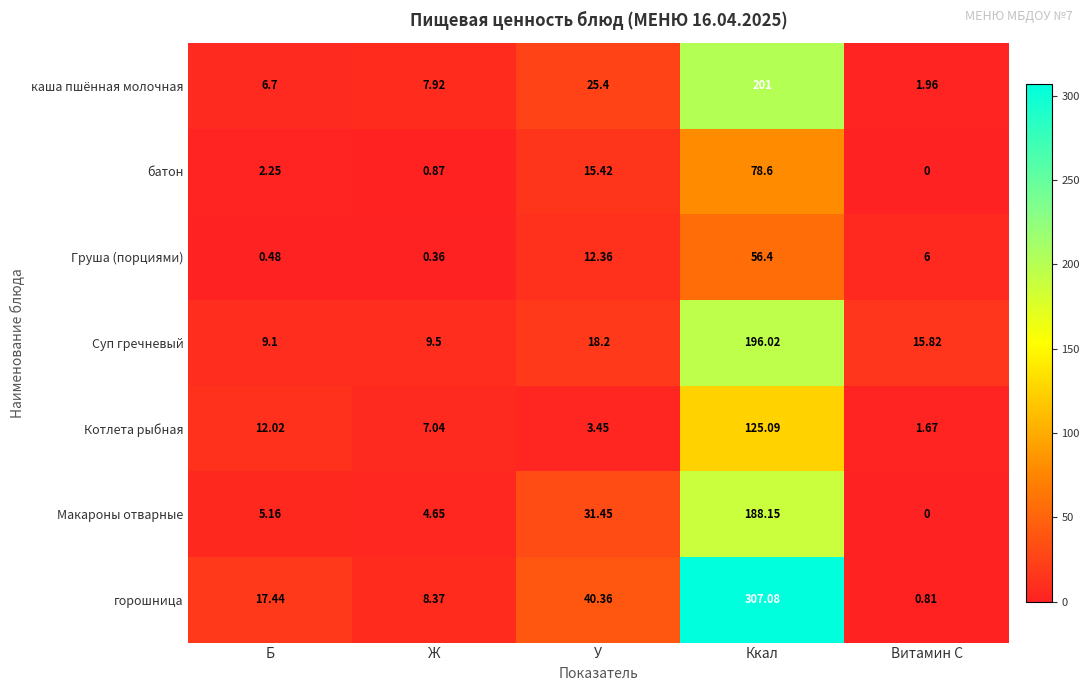

Which series has the largest total across all categories?

горошница